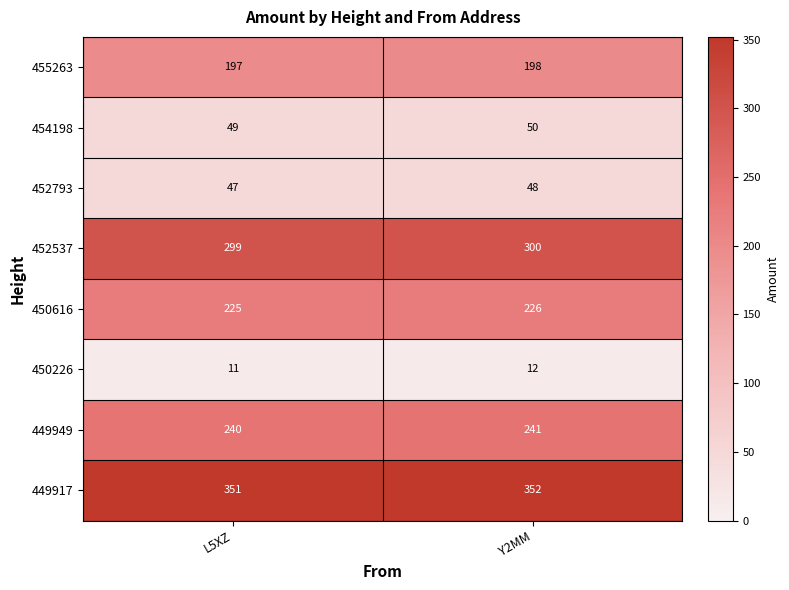

The value of 449949 at L5XZ is 94. True or false?

False